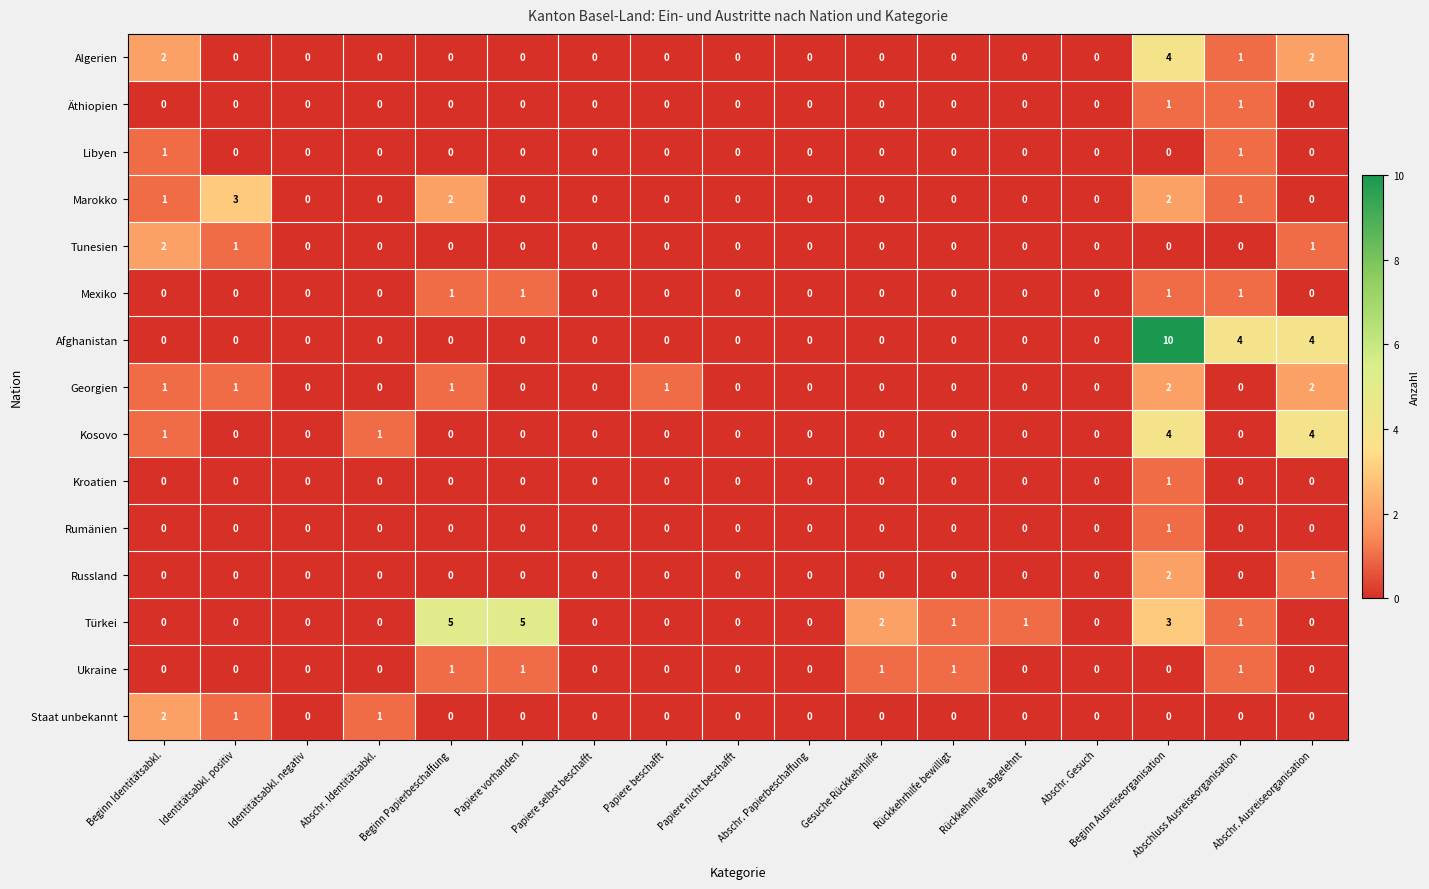

What is the difference between the maximum and minimum values in the Kosovo series?

4